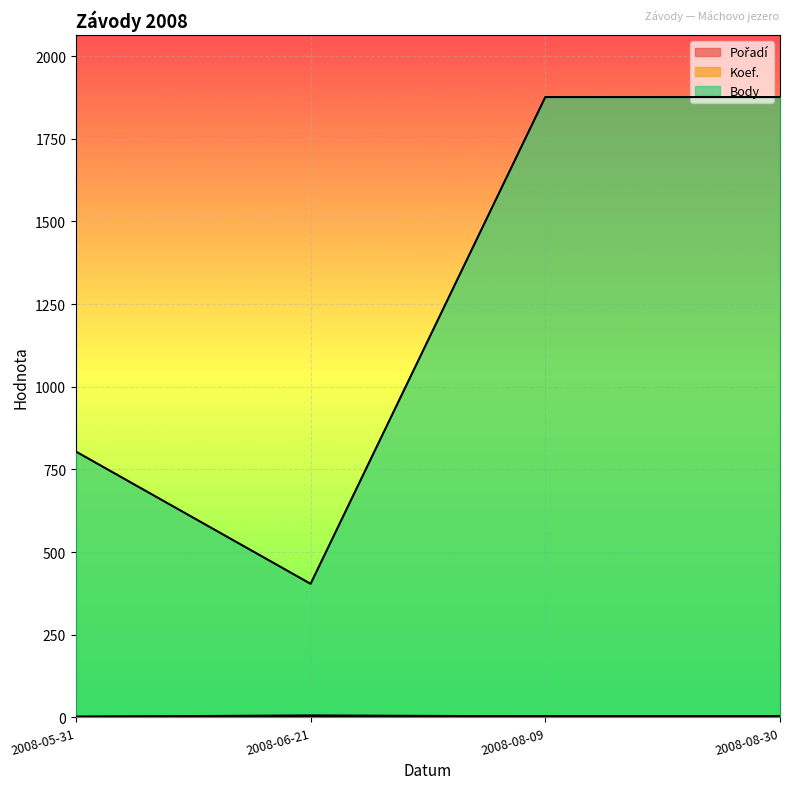

Does the chart display data point markers on the line(s)?

No